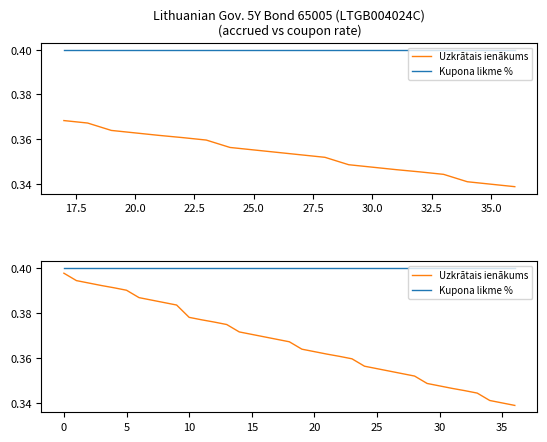

True or false: Kupona likme % and Uzkrātais ienākums cross at least once.

False